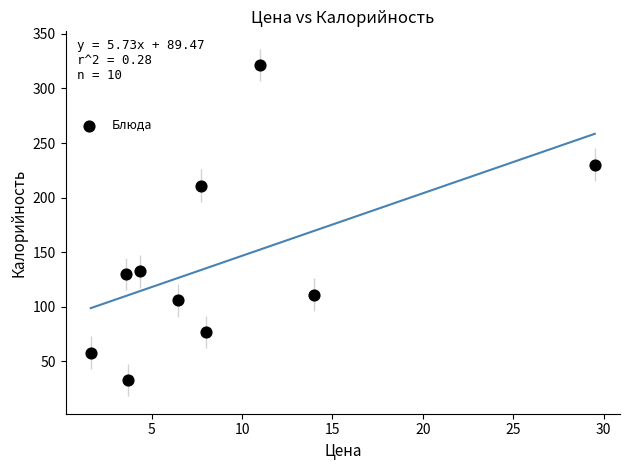

What Y value in the scatter plot is closest to 177?

210.8